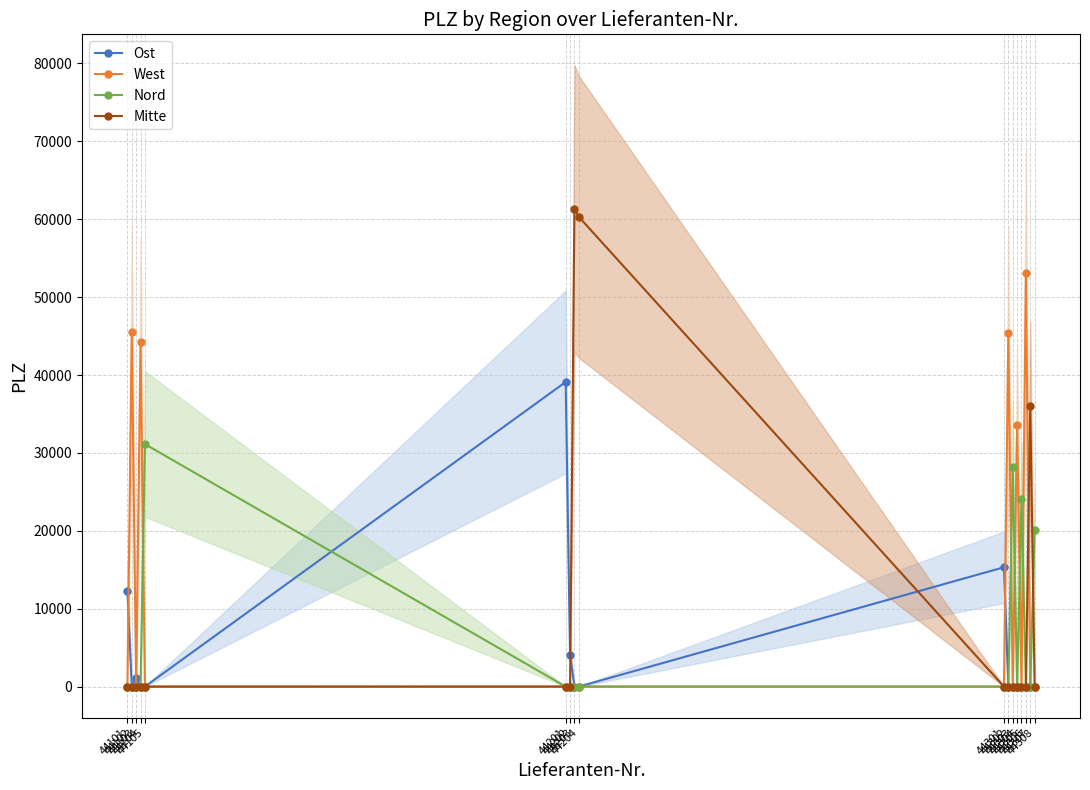

Reading left to right, what are all the values shown in this chart?

Ost: 12279	0	1067	0	0	39106	4105	0	0	15320	0	0	0	0	0	0	0
West: 0	45472	0	44267	0	0	0	0	0	0	45355	0	33602	0	53113	0	0
Nord: 0	0	0	0	31134	0	0	0	0	0	0	28195	0	24103	0	0	20097
Mitte: 0	0	0	0	0	0	0	61348	60311	0	0	0	0	0	0	36022	0